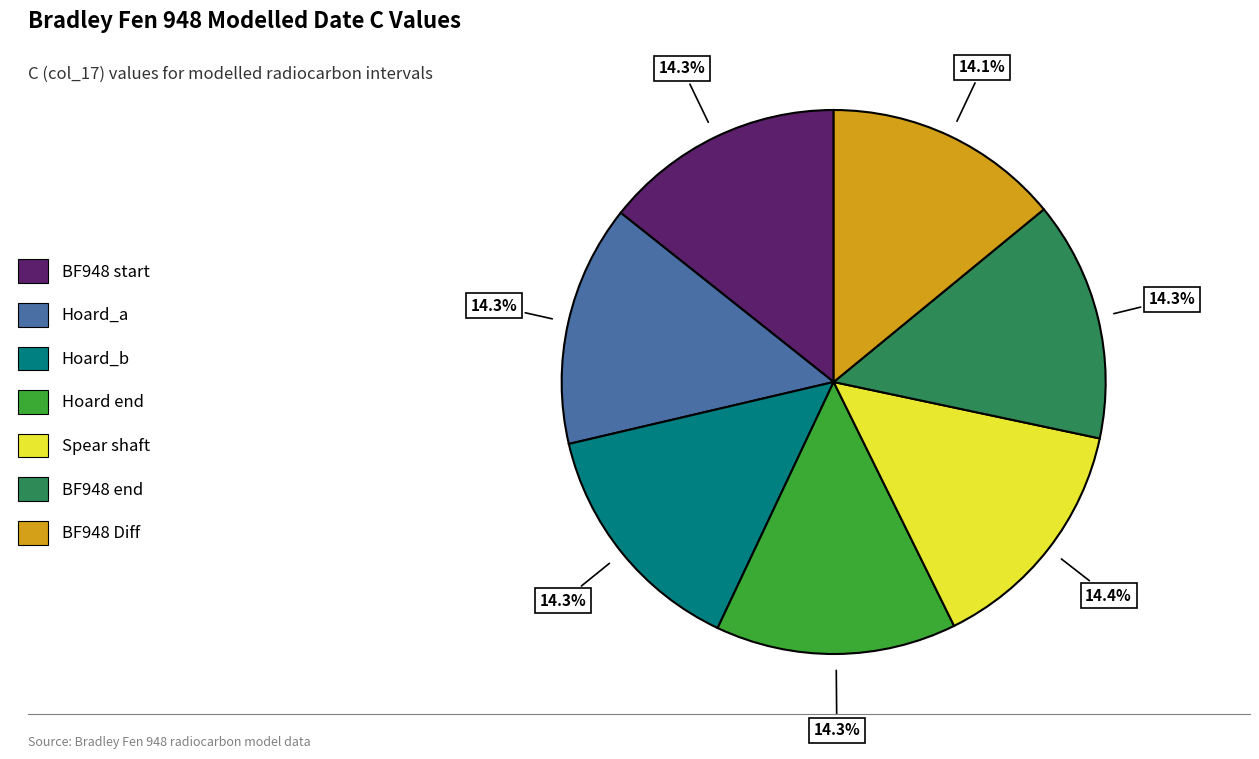

What percentage is NOT represented by BF948 end?

85.7%